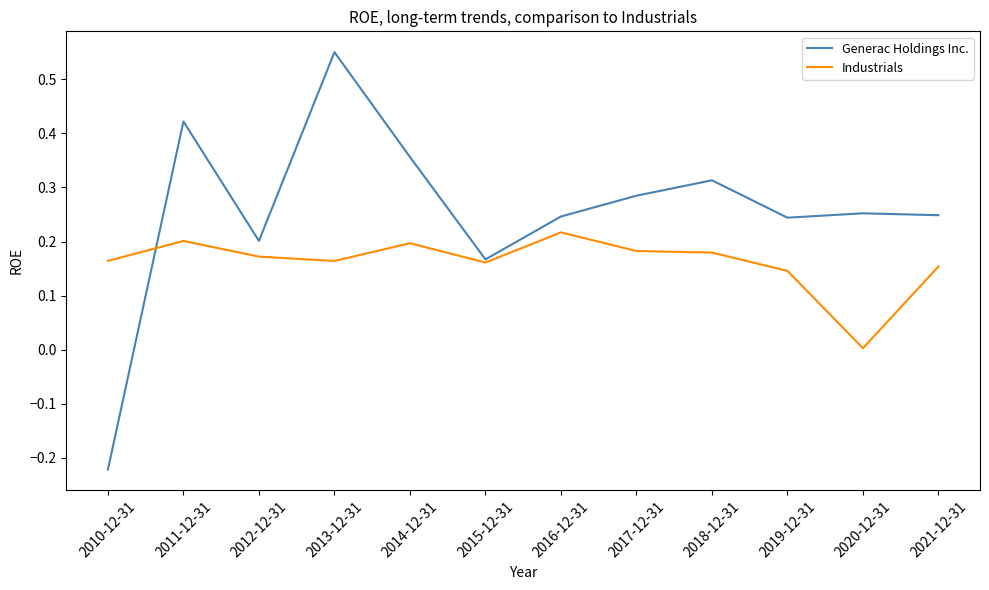

How many negative values does the Generac Holdings Inc. series have?

1